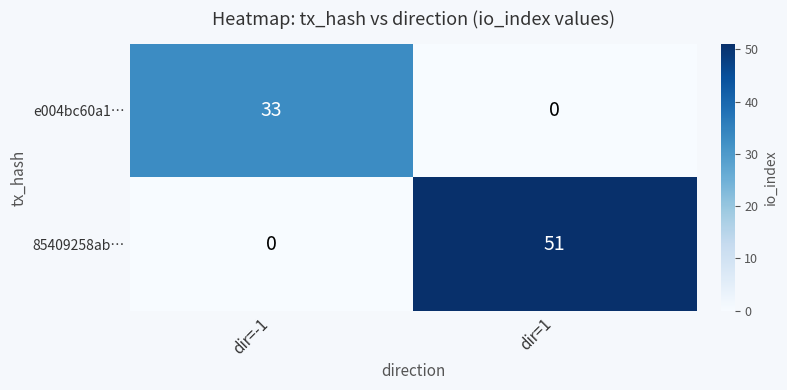

The value of e004bc60a1… at dir=1 is 15. True or false?

False